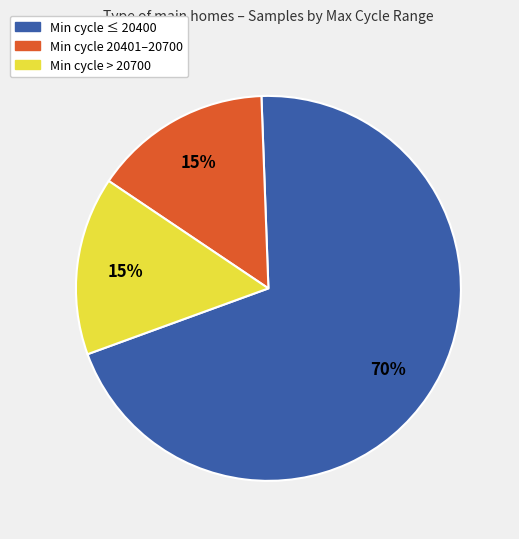

Count the number of slices in the pie.

3